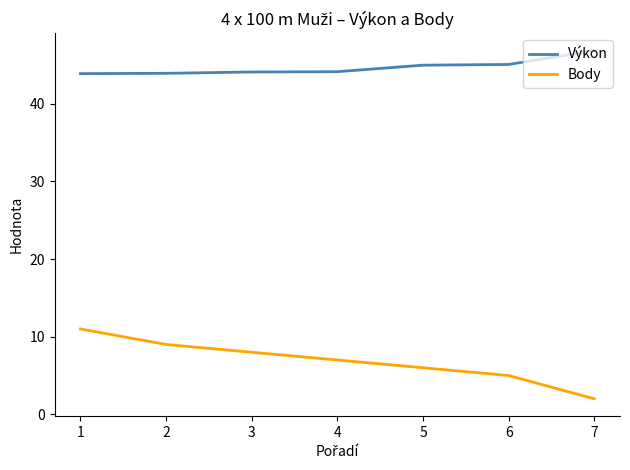

What are all the series names shown in the legend?

Výkon, Body